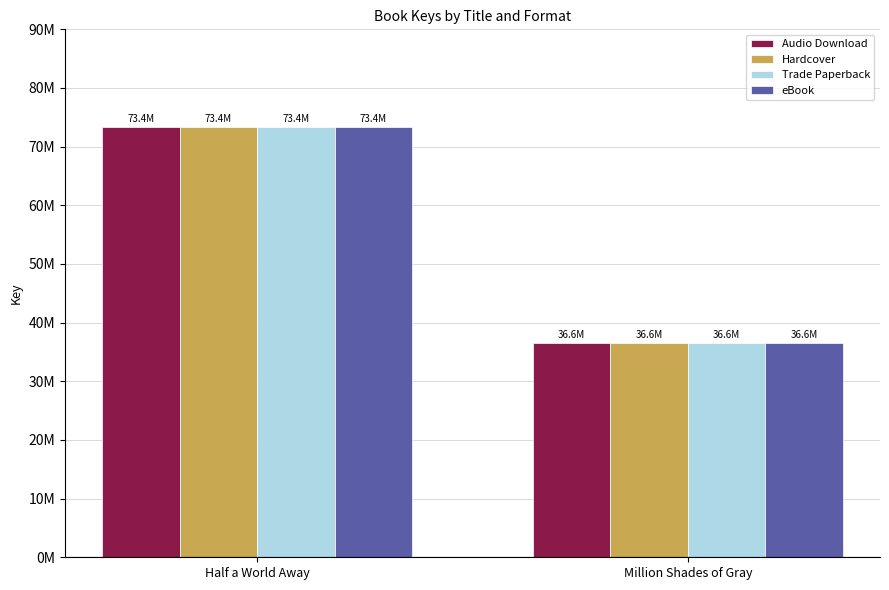

What is the value of the Trade Paperback bar at the 2nd from the left?

36552809